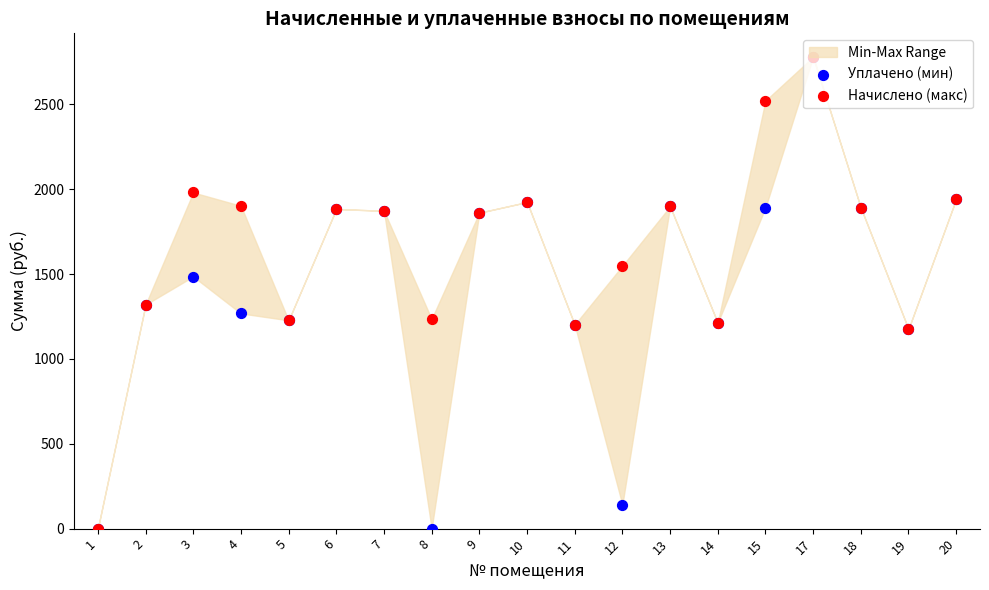

What is the total value across all series at 5?

2455.6